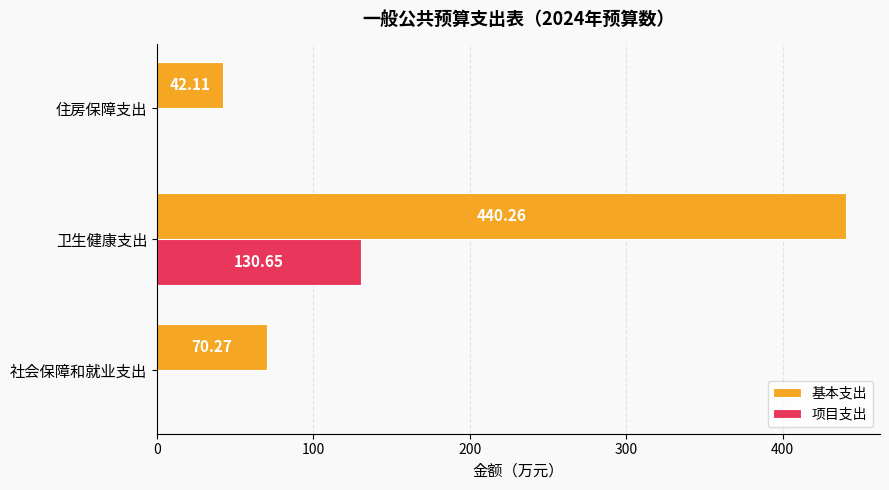

Which category has the highest value across all series?

卫生健康支出